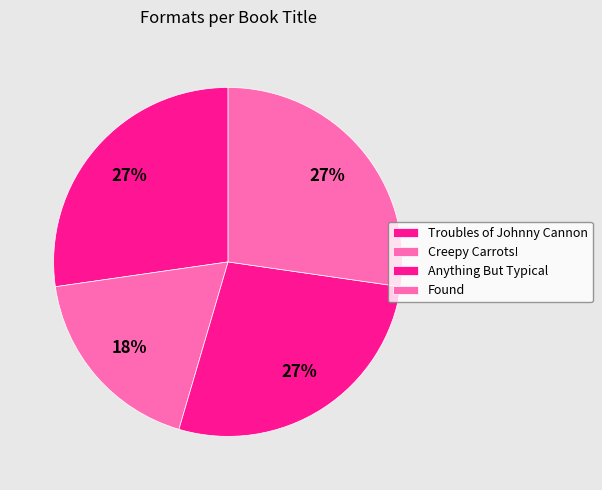

Does Found represent more than half of the total?

No